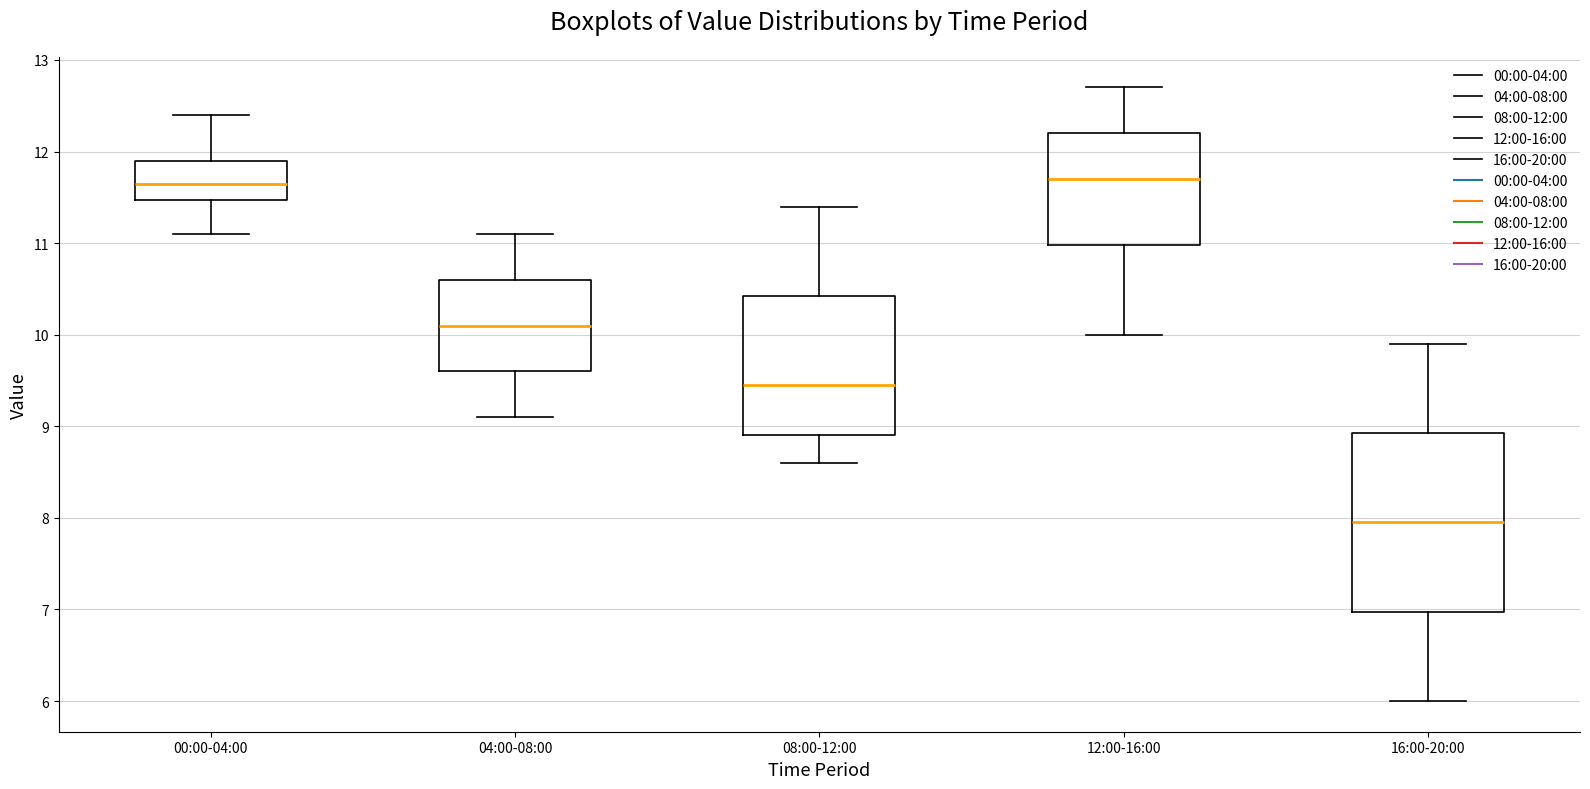

Reading left to right, read every box against the y-axis: the position of its median line, the range the box covers, and the ends of its whiskers. The values are not printed on the chart, so give them approximately, as read against the axis.

00:00-04:00: median 11.7, box 11.5 to 11.9, whiskers 11.1 to 12.4
04:00-08:00: median 10.1, box 9.6 to 10.6, whiskers 9.1 to 11.1
08:00-12:00: median 9.5, box 8.9 to 10.4, whiskers 8.6 to 11.4
12:00-16:00: median 11.7, box 11.0 to 12.2, whiskers 10.0 to 12.7
16:00-20:00: median 8.0, box 7.0 to 8.9, whiskers 6.0 to 9.9